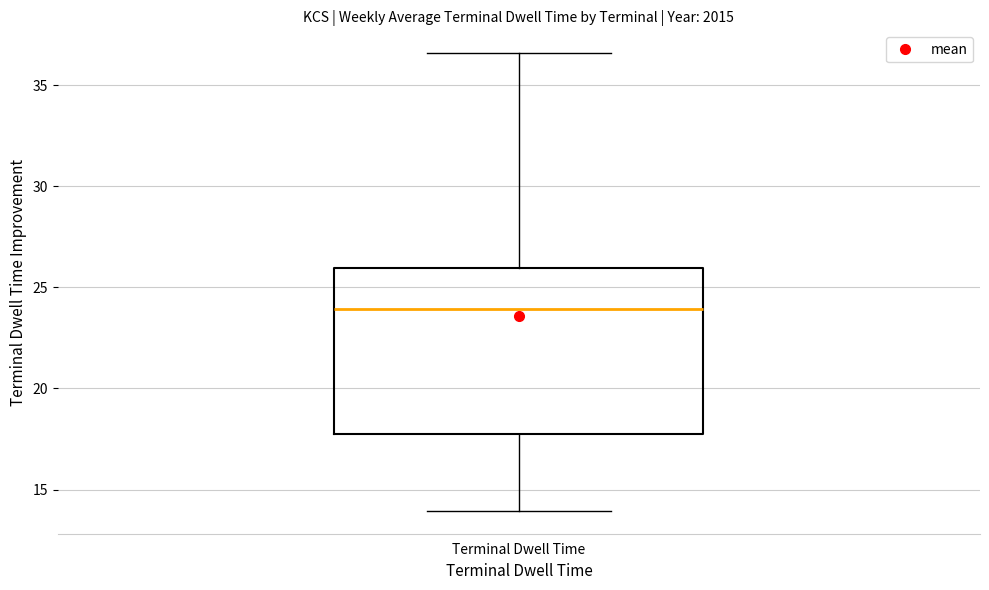

Read this box plot against the y-axis: the position of the median line, the range covered by the box, and the ends of both whiskers. The values are not printed on the chart, so give them approximately, as read against the axis.

median 24.0, box 17.5 to 26.0, whiskers 14.0 to 36.5